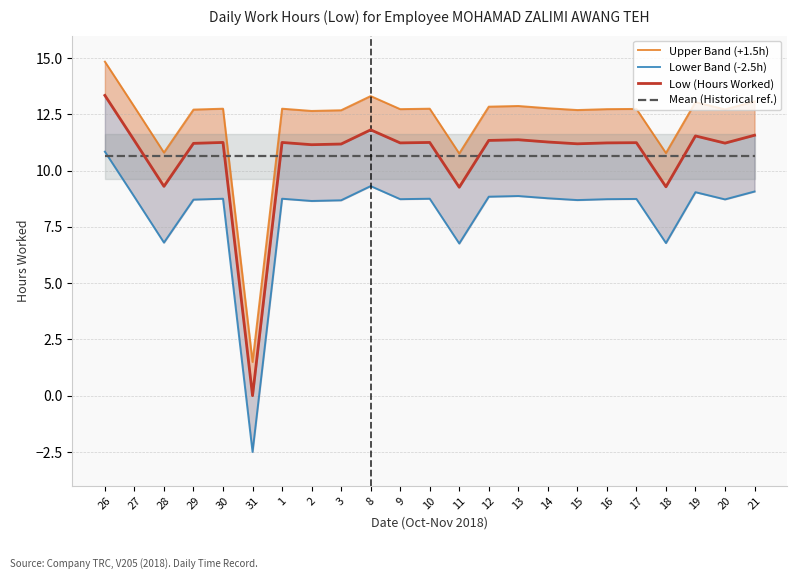

Does the chart have visible grid lines?

Yes